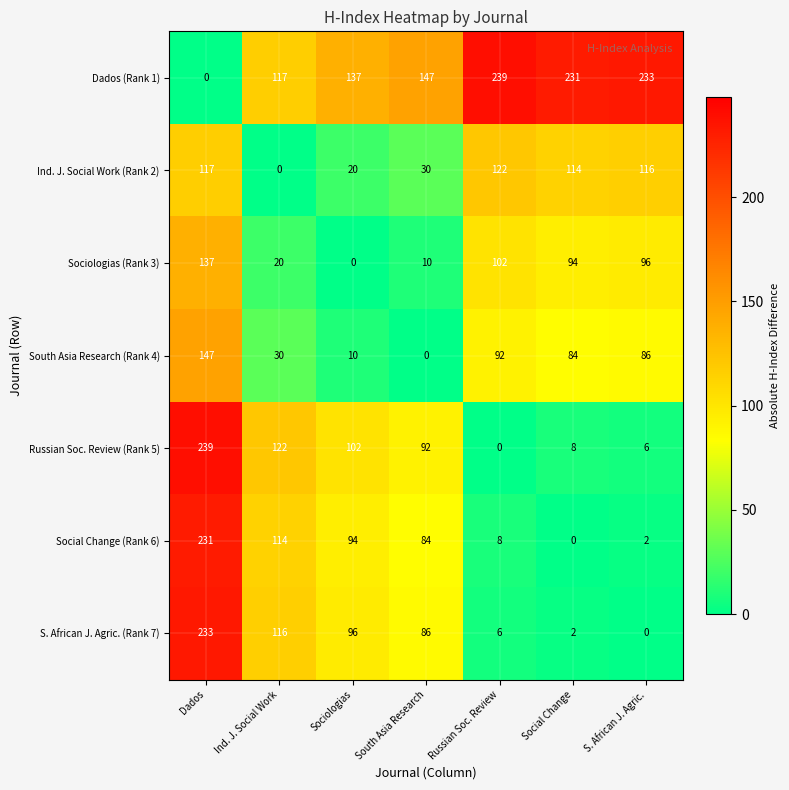

Where is S. African J. Agric. (Rank 7) nearest to the value 116?

Ind. J. Social Work